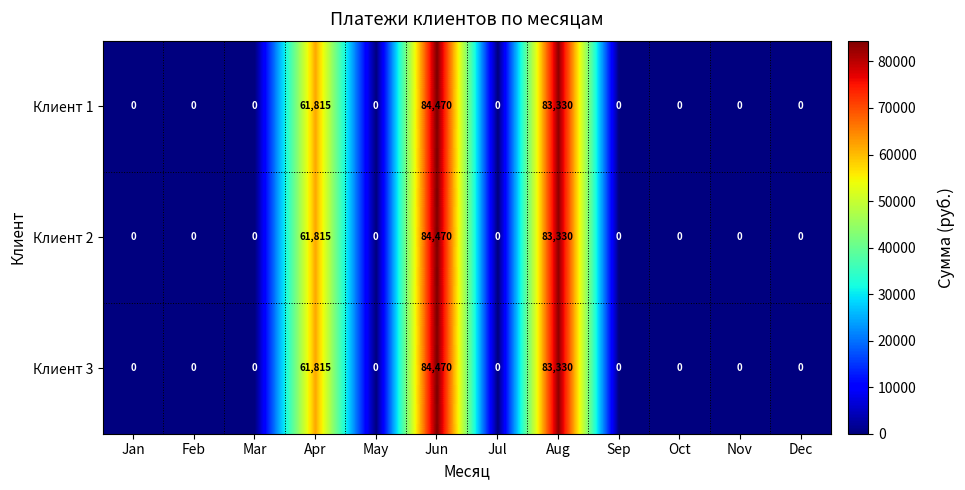

Is the value of Клиент 2 at Jan greater than the value of Клиент 3 at Apr?

No